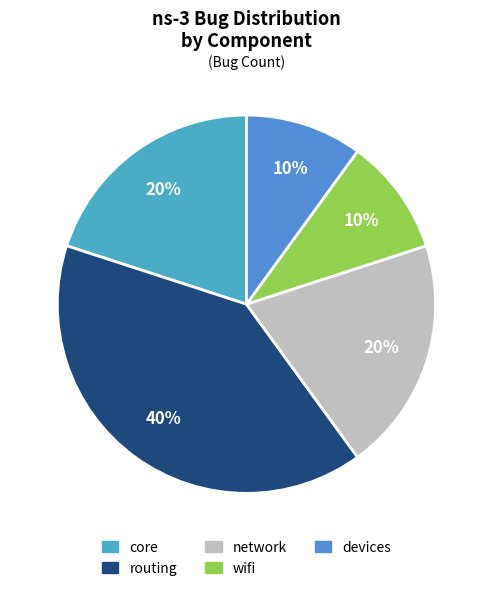

How many segments does this pie chart have?

5